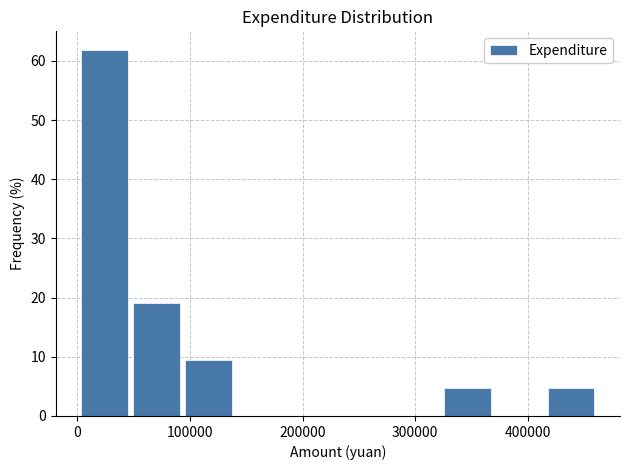

Reading left to right, transcribe this chart: for each bar, give the range it covers on the x-axis and its height. Neither the bar edges nor the heights are printed on the chart, so give them approximately, as read against the axes.

0 to 50000: 62
50000 to 90000: 19
90000 to 140000: 10
140000 to 190000: 0
190000 to 230000: 0
230000 to 280000: 0
280000 to 320000: 0
320000 to 370000: 5
370000 to 420000: 0
420000 to 460000: 5